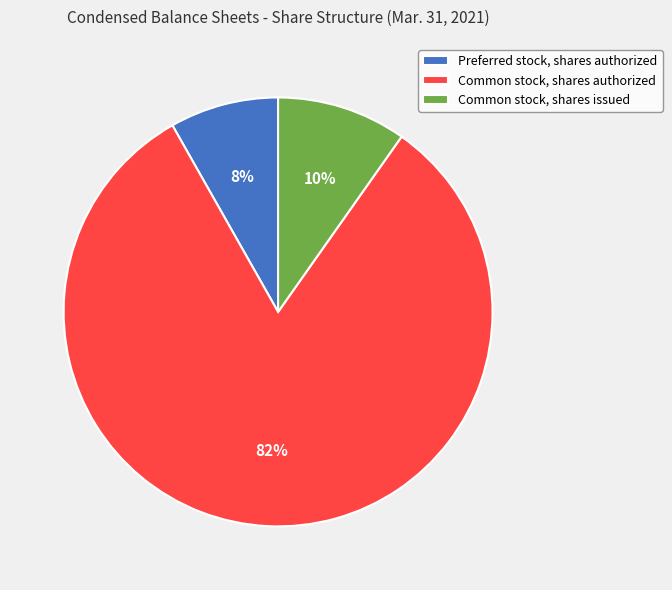

How many slices are in this pie chart?

3